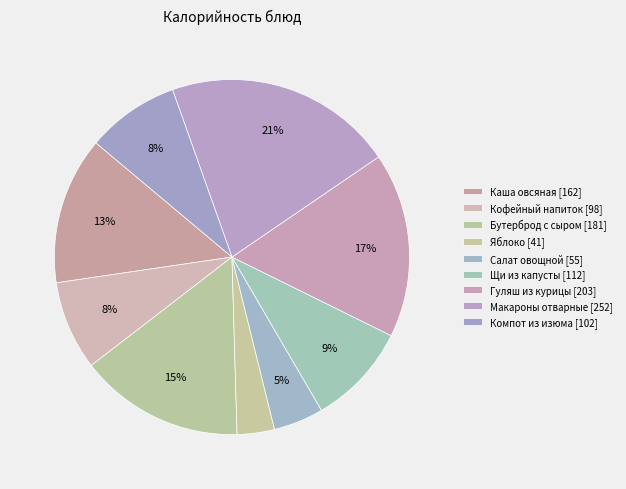

Count the number of slices in the pie.

9